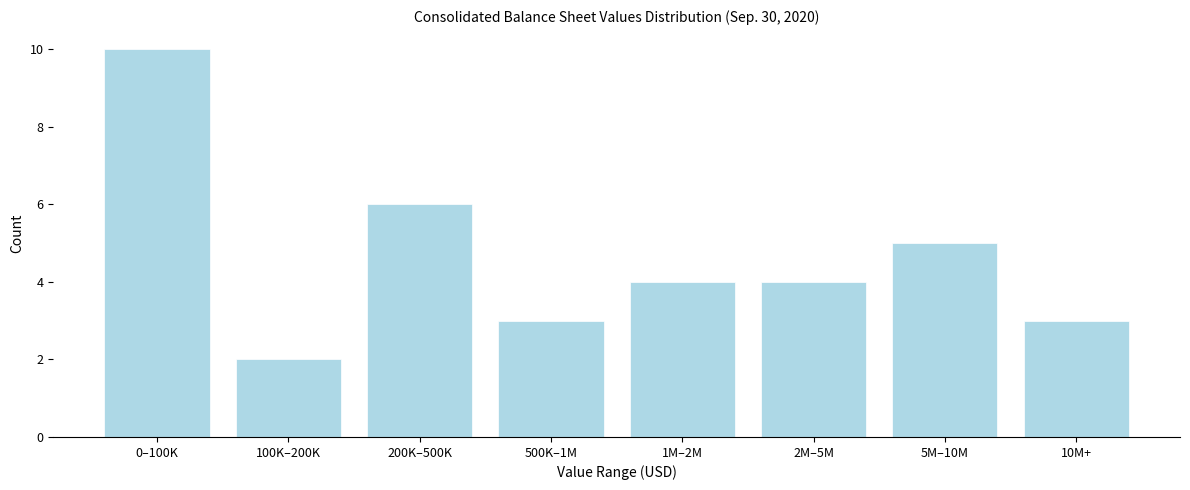

Reading left to right, list all the values displayed in this chart.

10	2	6	3	4	4	5	3